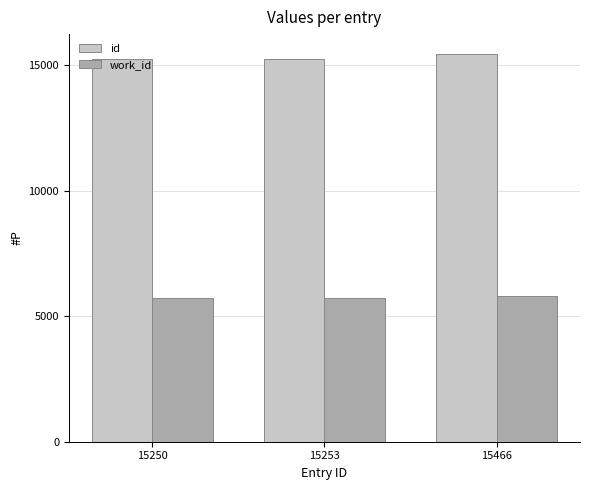

What is the difference between the id values at 15253 and 15466?

213